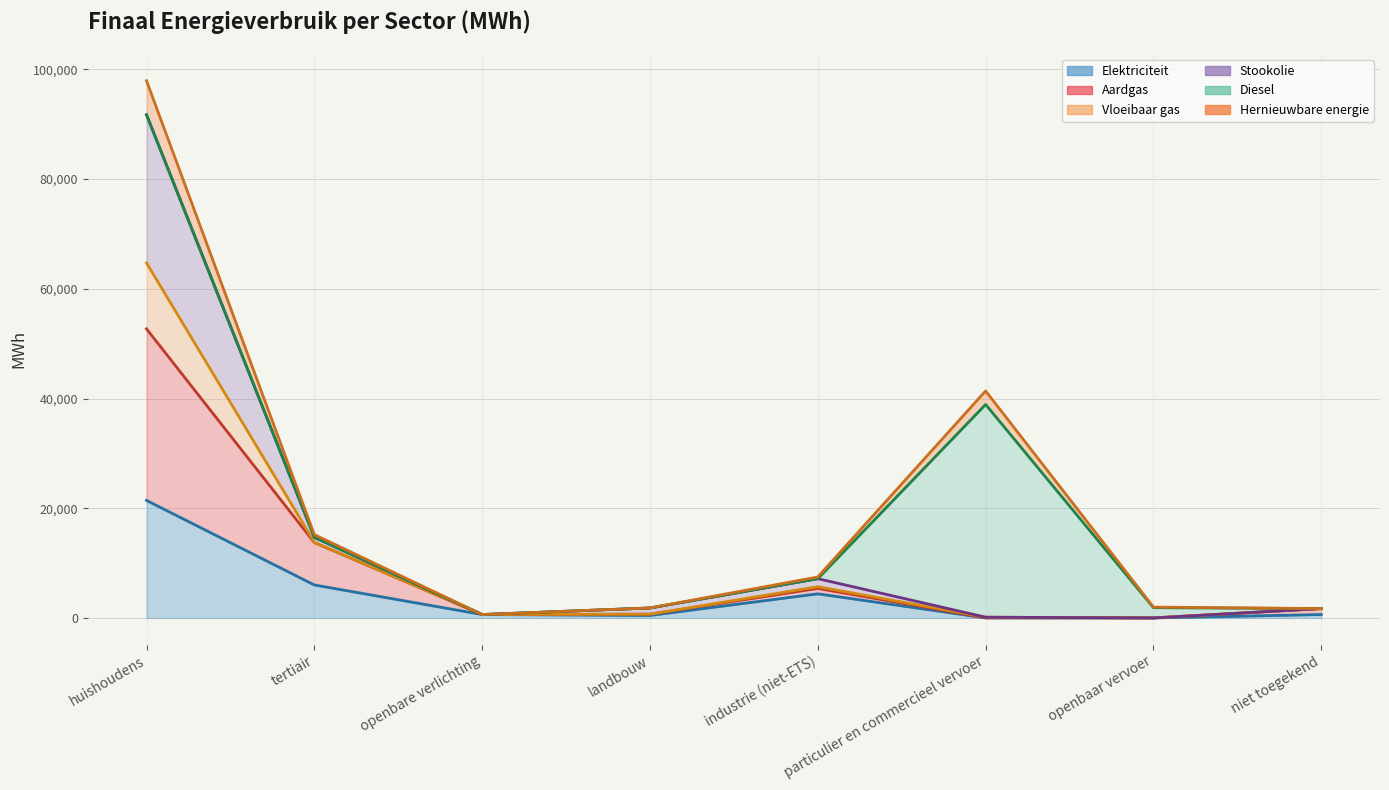

In Elektriciteit, how many points are lower than both neighbors (excluding endpoints)?

2